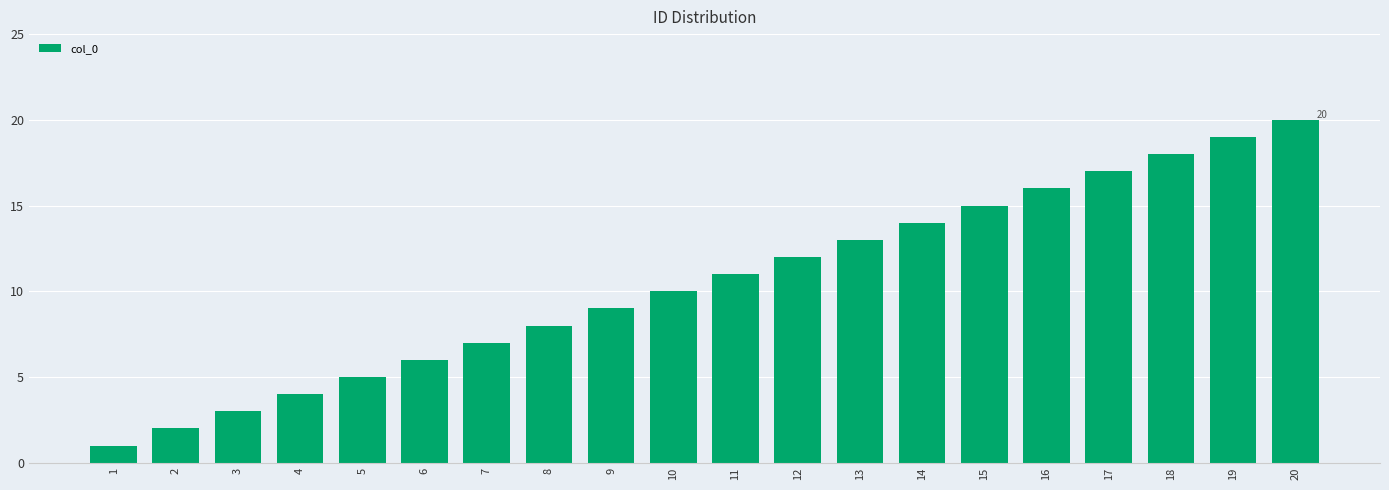

The value at 13 is 20. True or false?

False